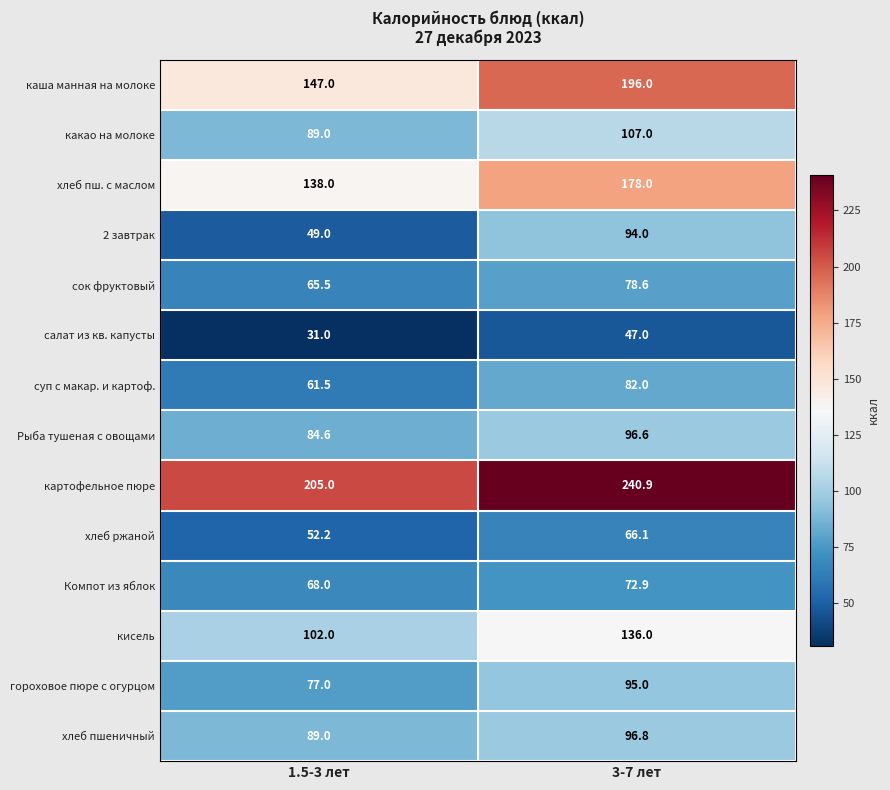

How many categories are shown in the chart?

2